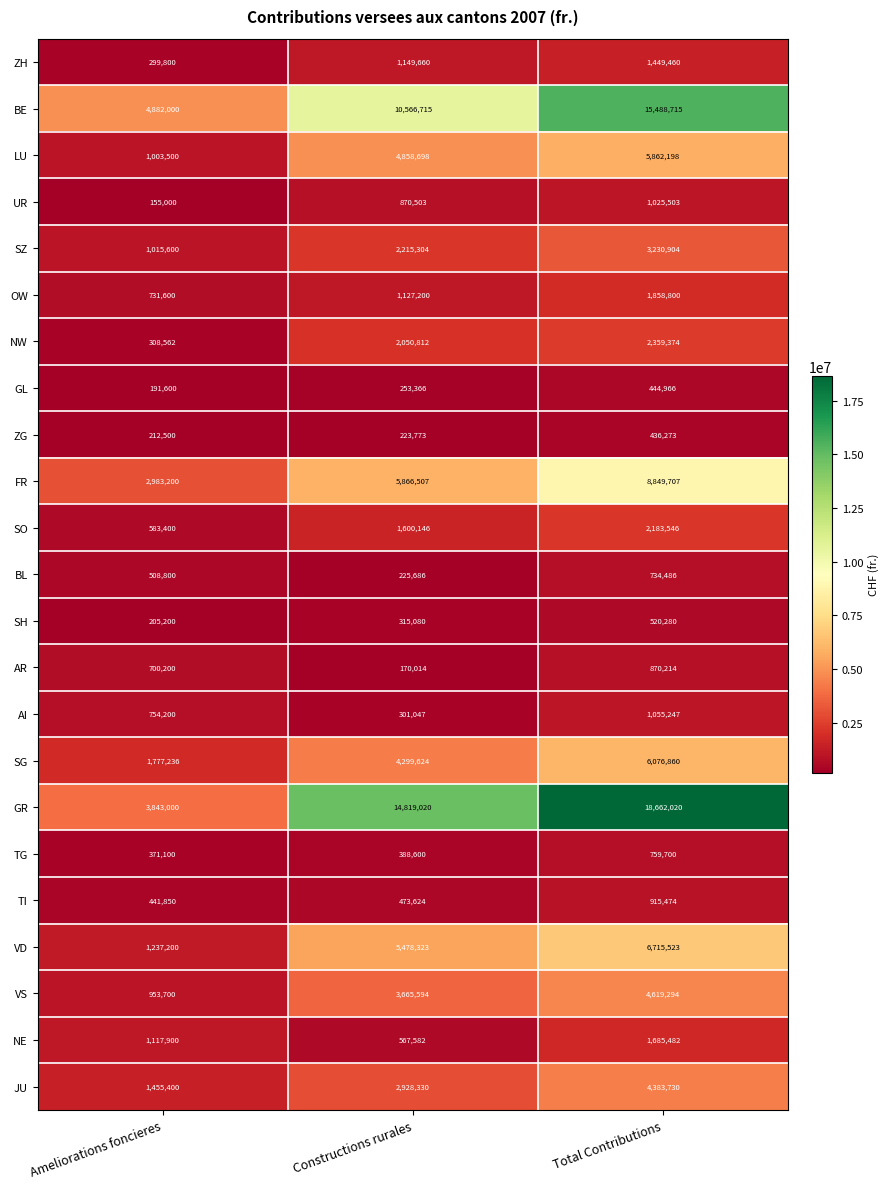

At Constructions rurales, list the series in order from smallest to largest.

AR, ZG, BL, GL, AI, SH, TG, TI, NE, UR, OW, ZH, SO, NW, SZ, JU, VS, SG, LU, VD, FR, BE, GR